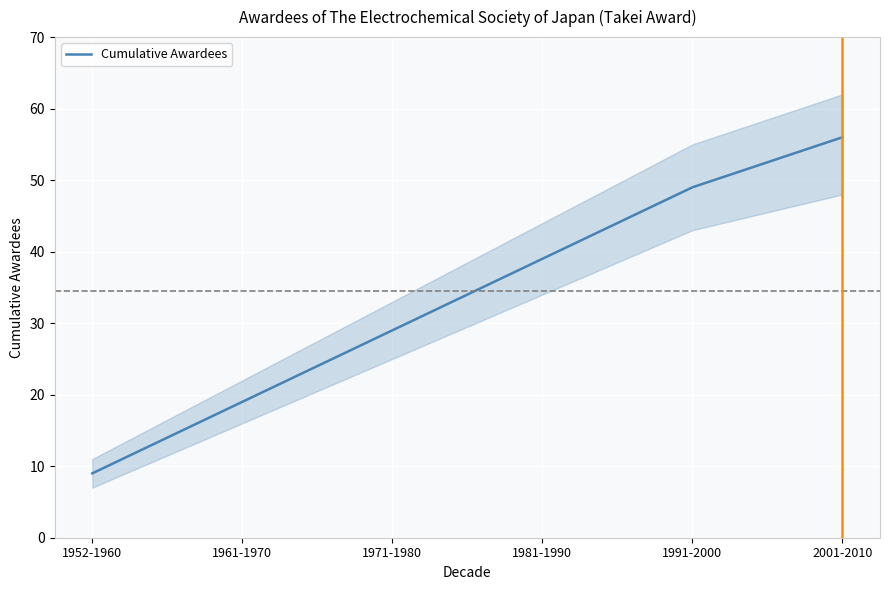

Where does the data first go above 39?

1991-2000